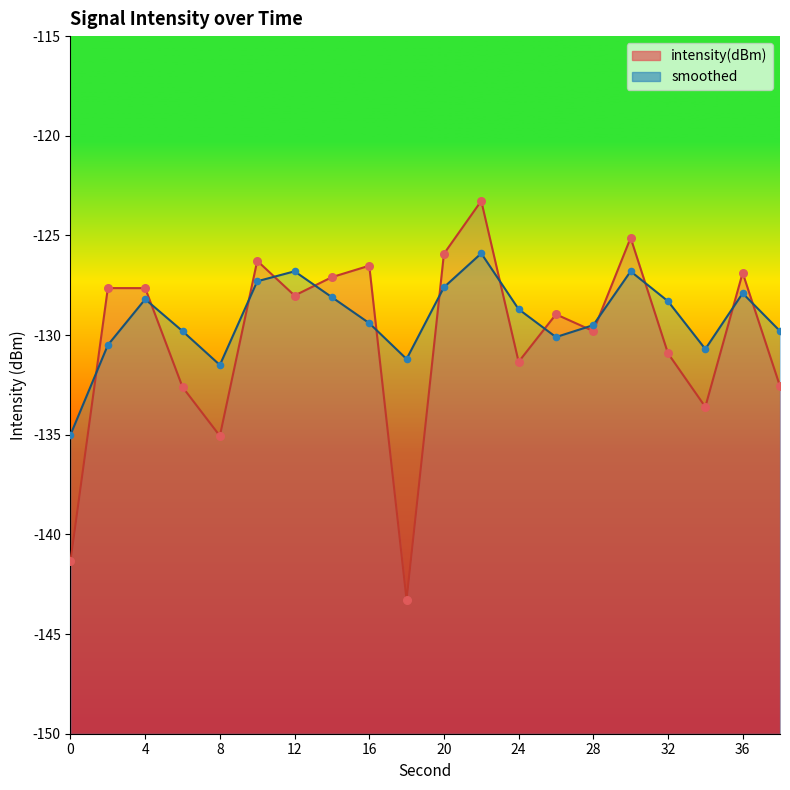

At which category is the sum across all series the highest?

22